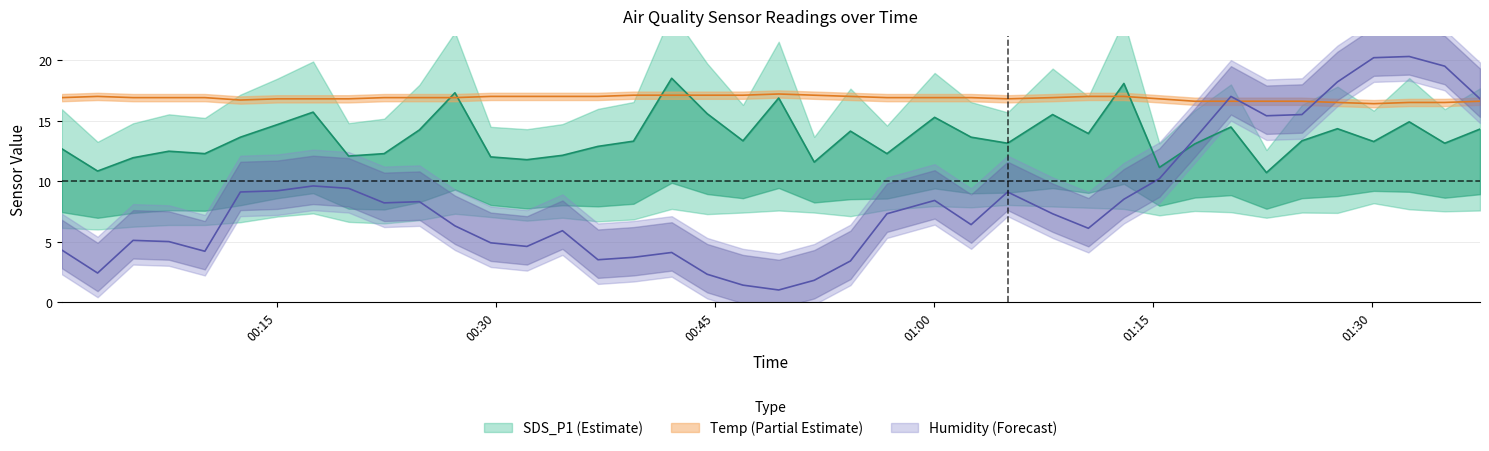

In Humidity, how many points are higher than both neighbors (excluding endpoints)?

9